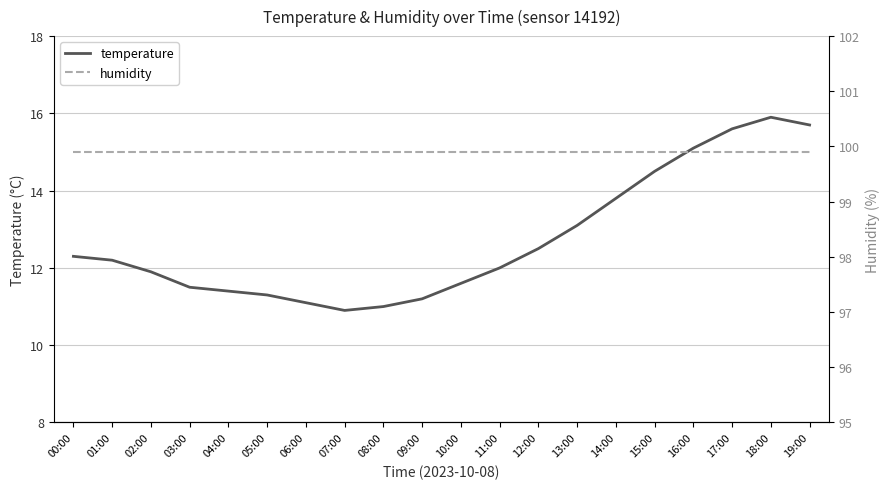

Is it true that temperature equals 17.5 at 10:00?

False